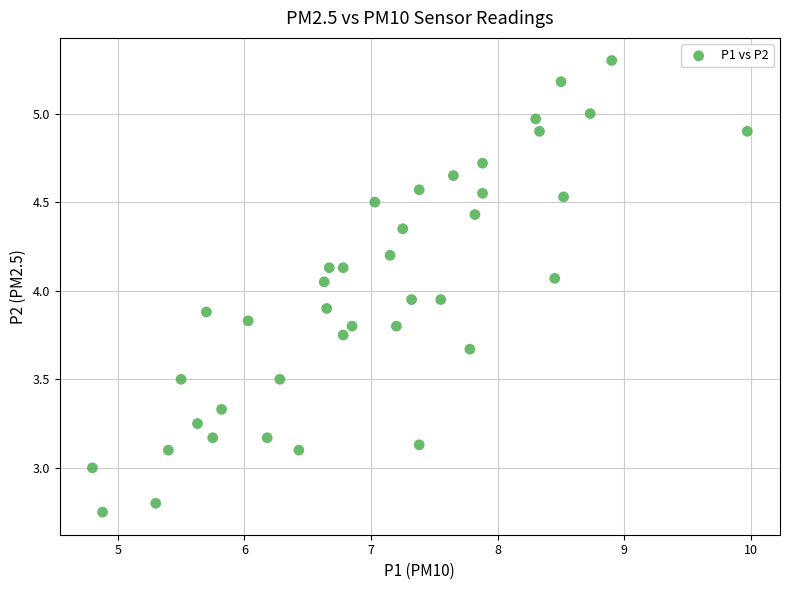

What is the range of X values (max minus min)?

5.2